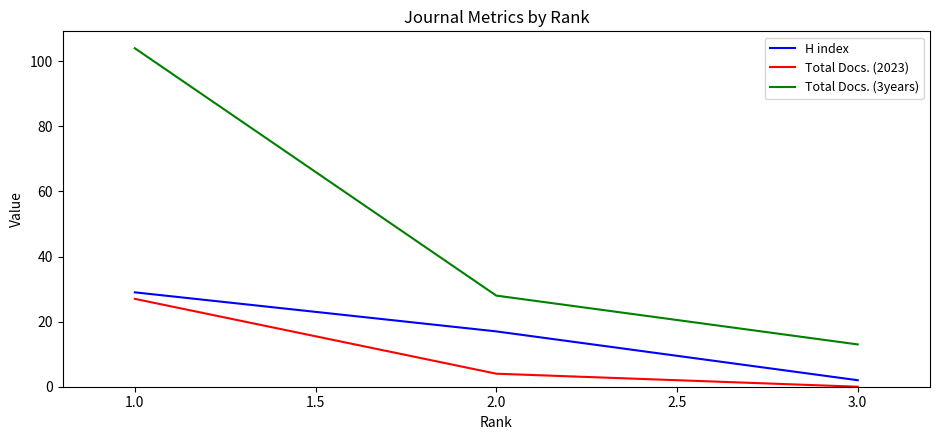

At which category is the sum across all series the highest?

1.0